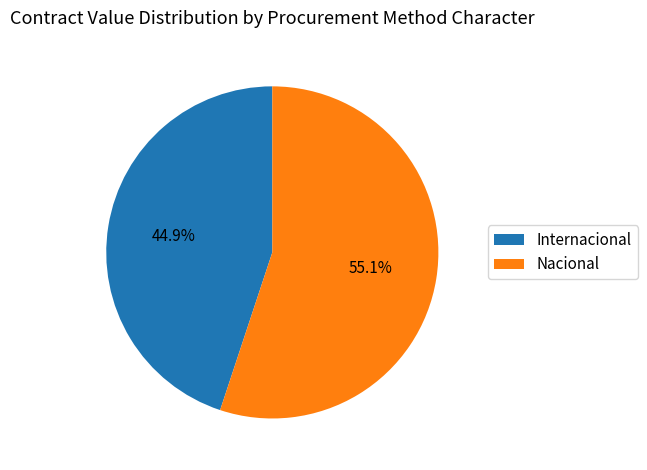

What is the ratio of the value at Nacional to the value at Internacional?

1.2